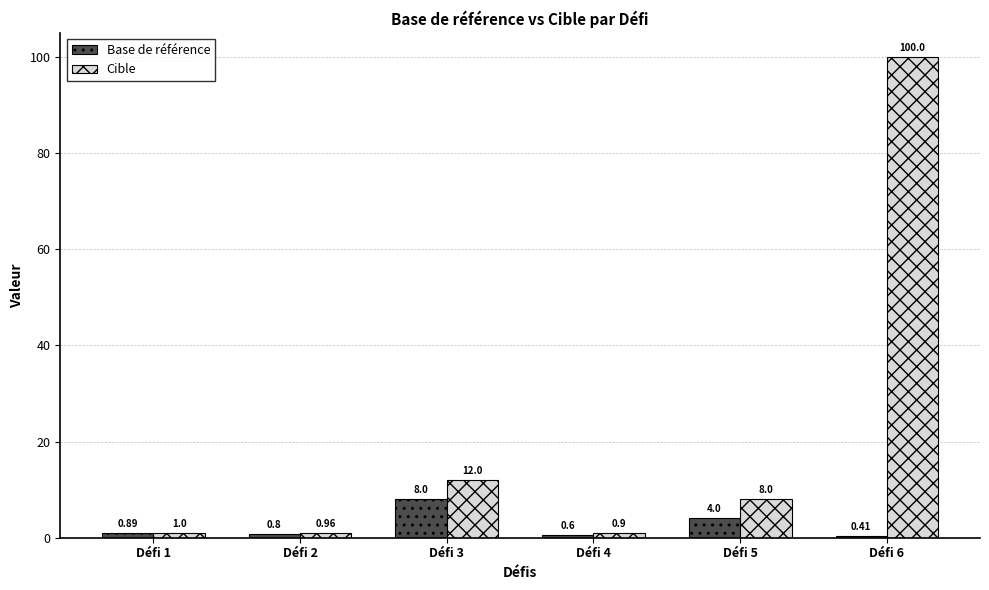

What is the approximate value of Cible at Défi 4?

0.9